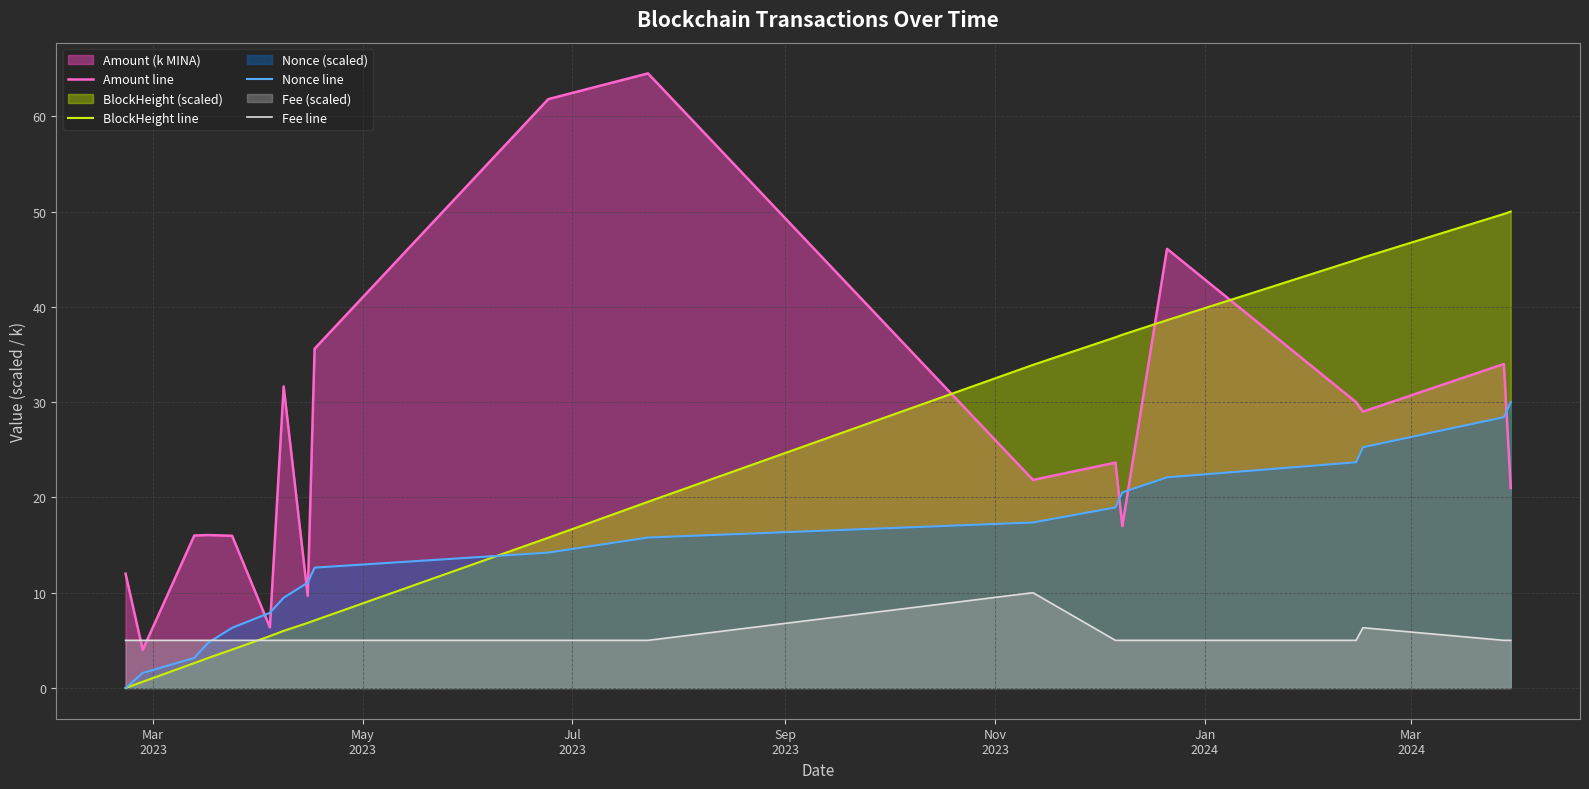

What is the value of the Amount line point at the 8th from the left?

9.7